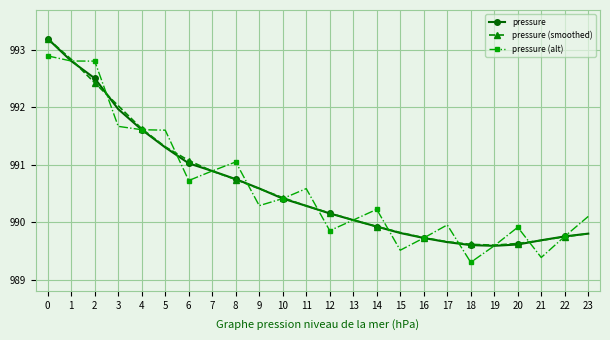

Between 5 and 7, which series saw the biggest shift?

pressure (alt)